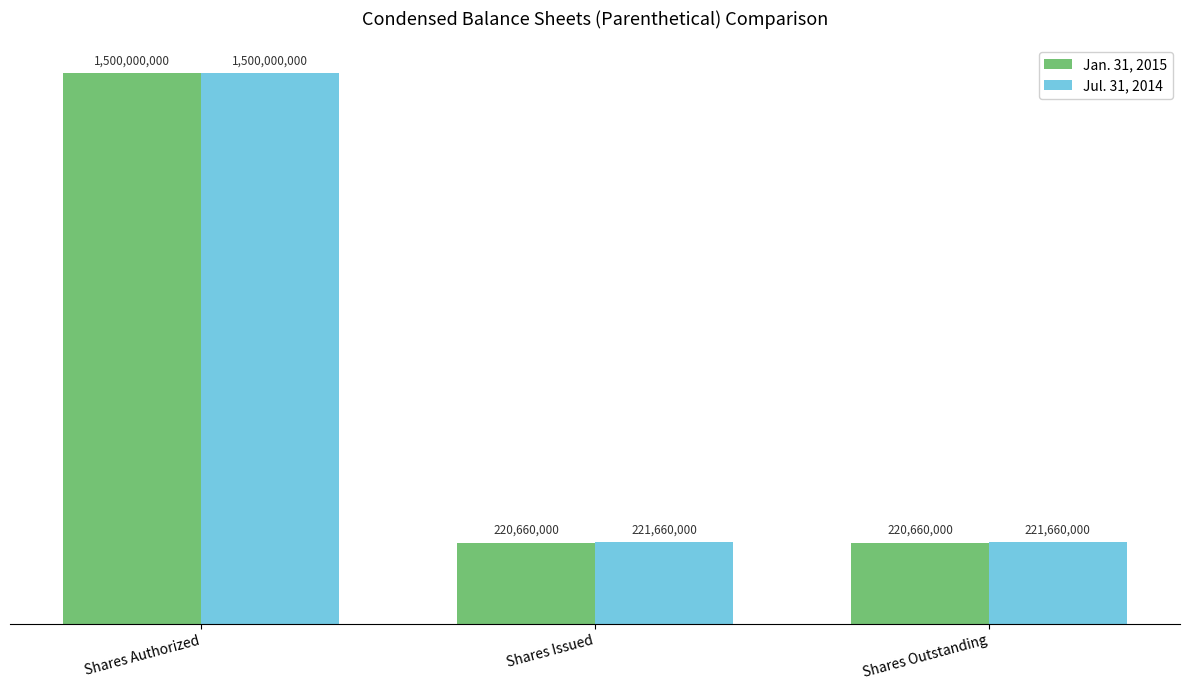

Are the bars horizontal?

No